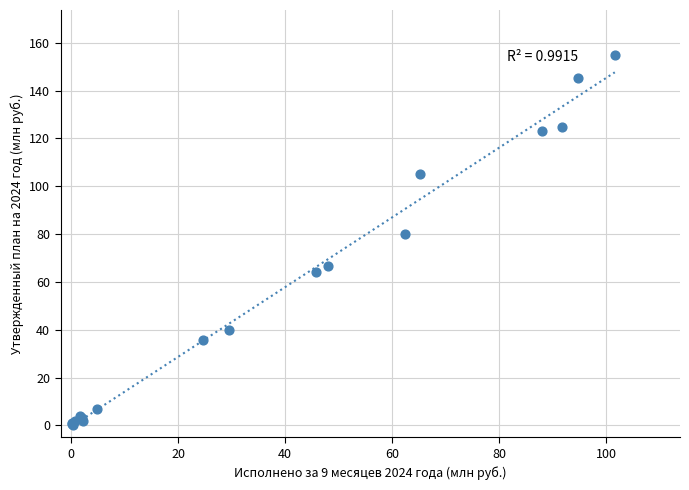

What Y value in the scatter plot is closest to 77?

79.9